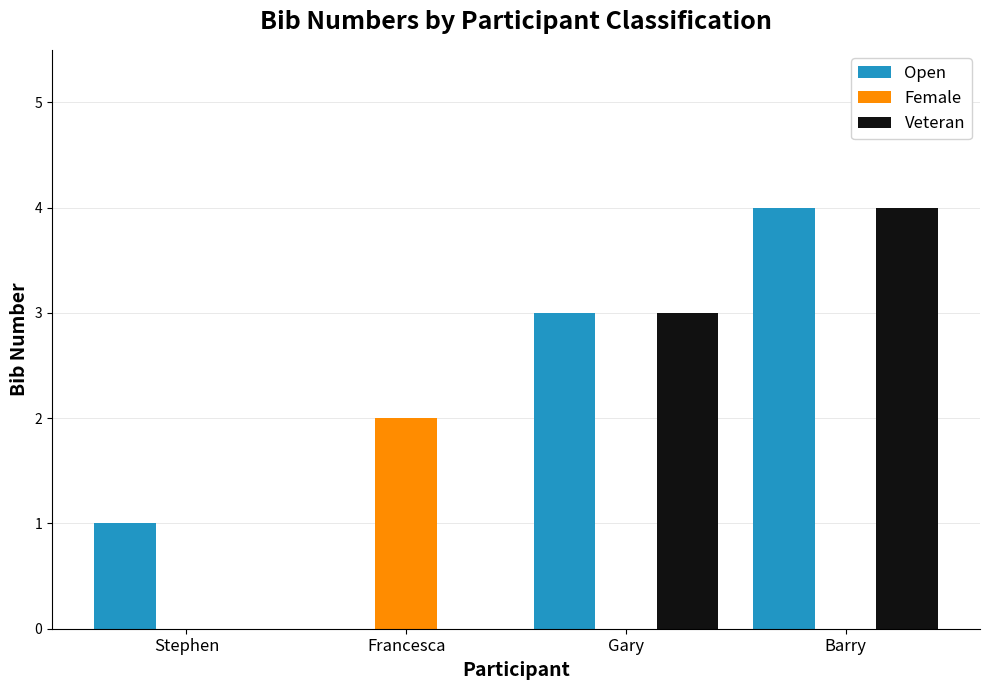

Does the chart contain stacked bars?

No